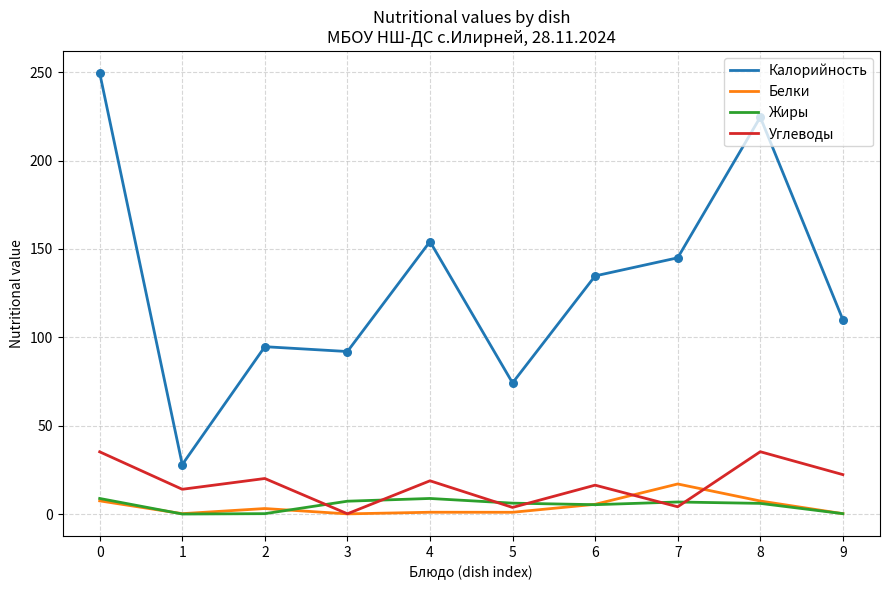

Which series changed the most between 6 and 8?

Калорийность